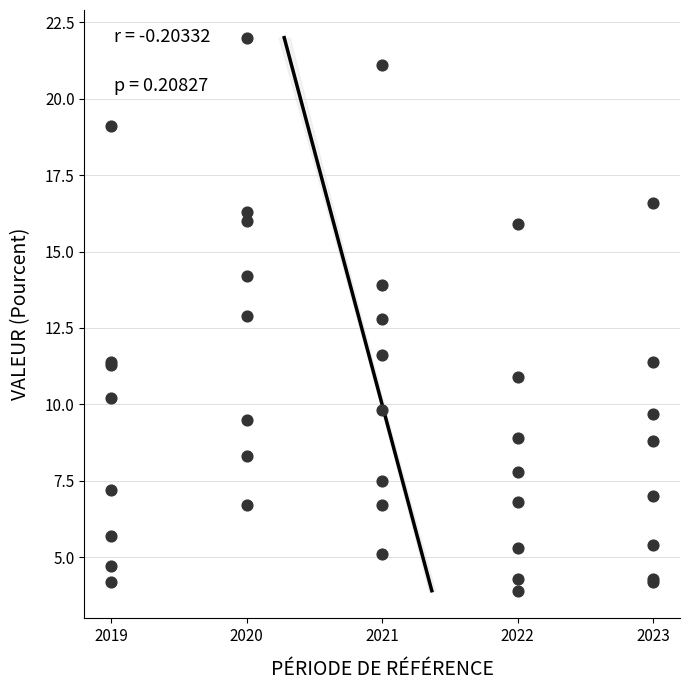

What Y value in the scatter plot is closest to 12?

11.6